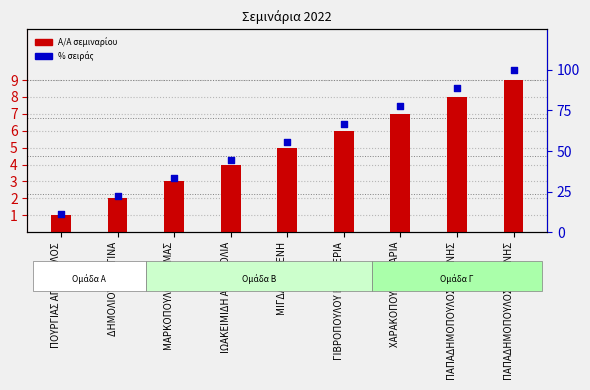

What are all the series names shown in the legend?

Α/Α (σεμινάριο), % σειράς